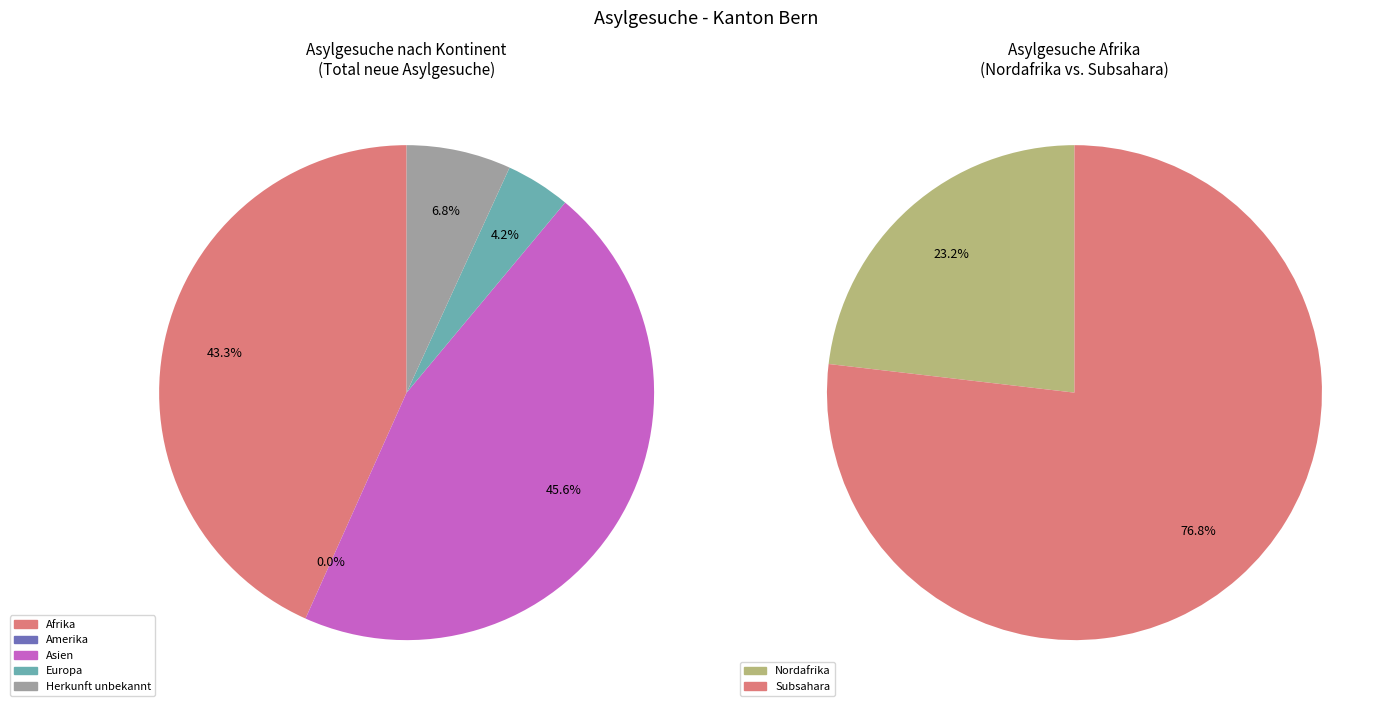

Rank the categories by value from highest to lowest.

Asien, Afrika, Subsahara, Nordafrika, Herkunft unbekannt, Europa, Amerika